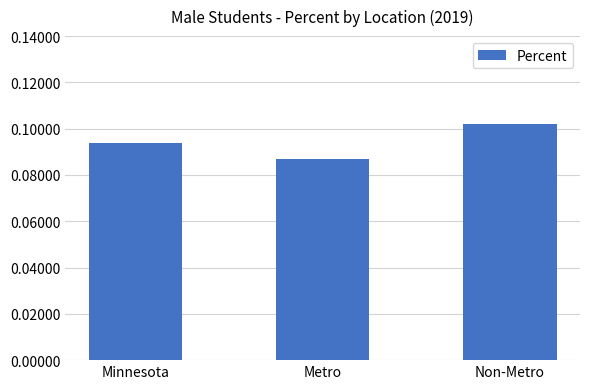

At which label is the value closest to 0?

Metro